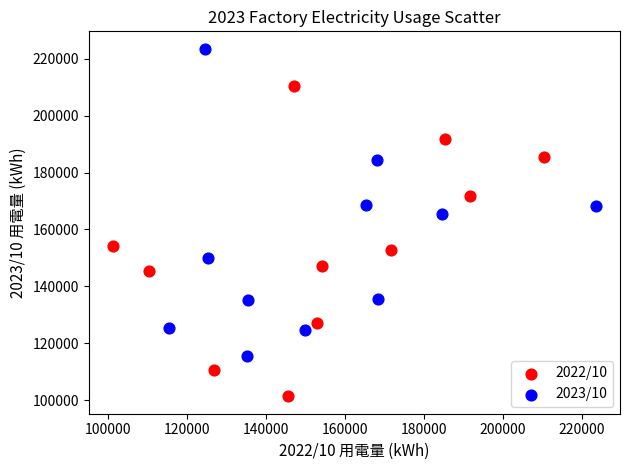

Which series contains the lowest Y value?

2022/10